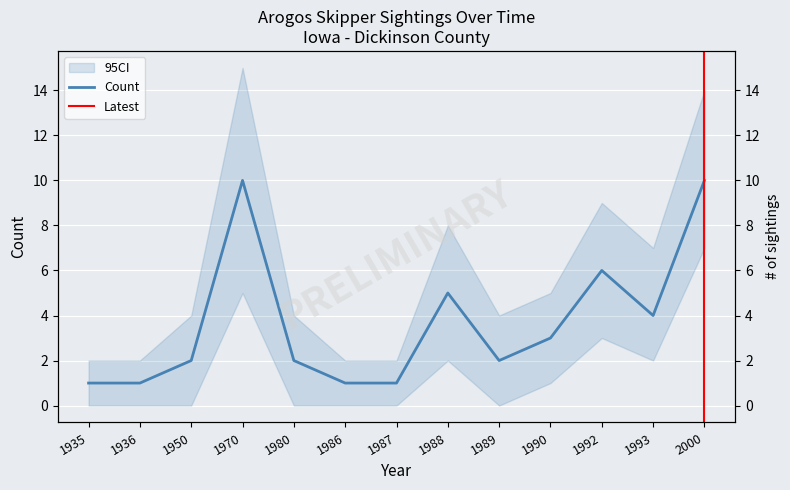

What is the value of the 5th point from the left?

2